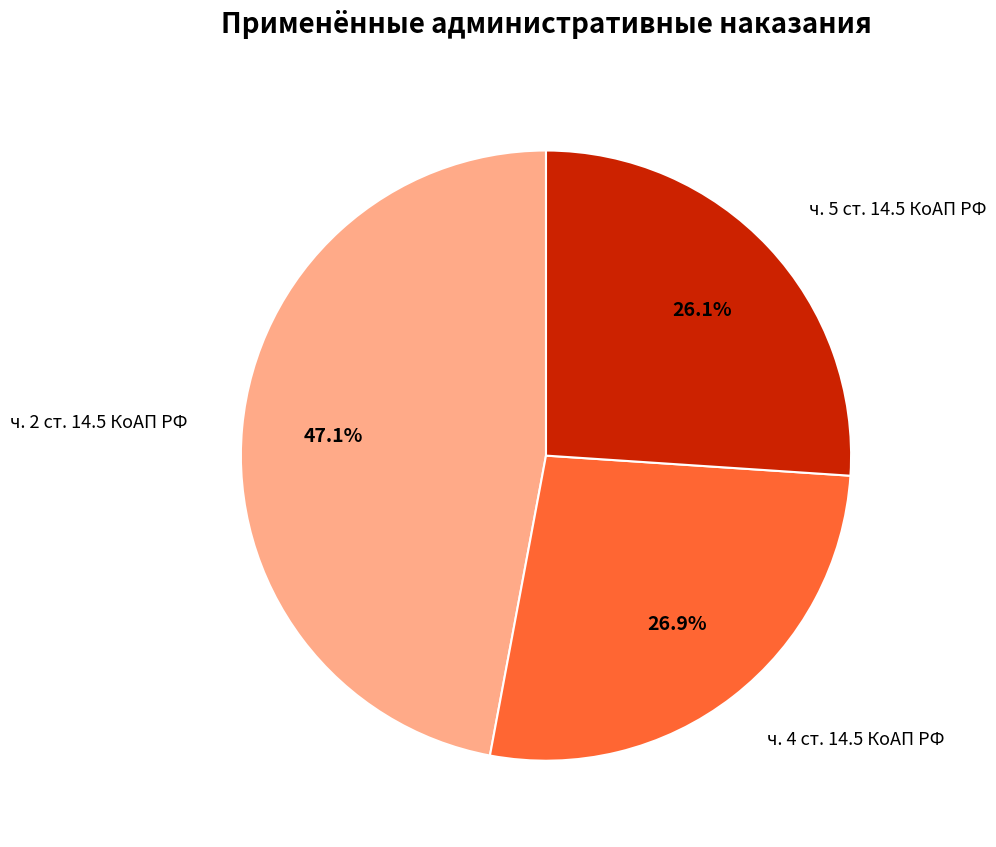

Count the number of slices in the pie.

3